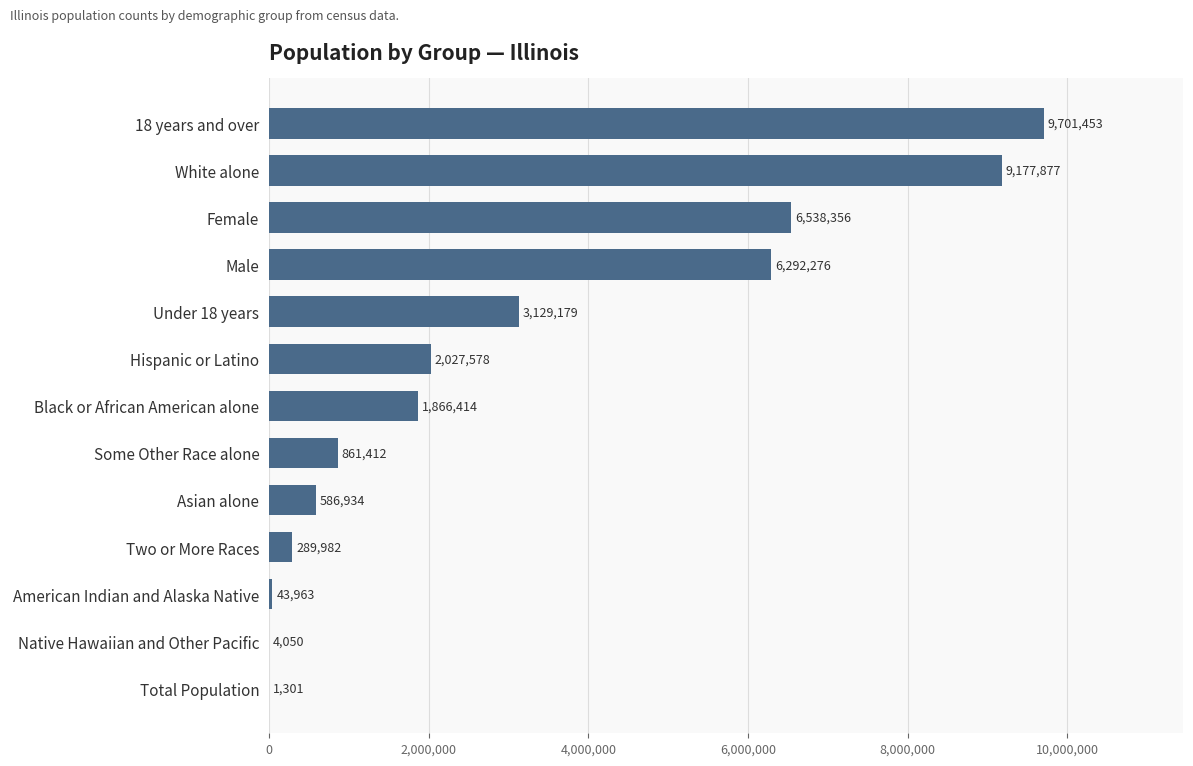

Are the bars horizontal?

Yes